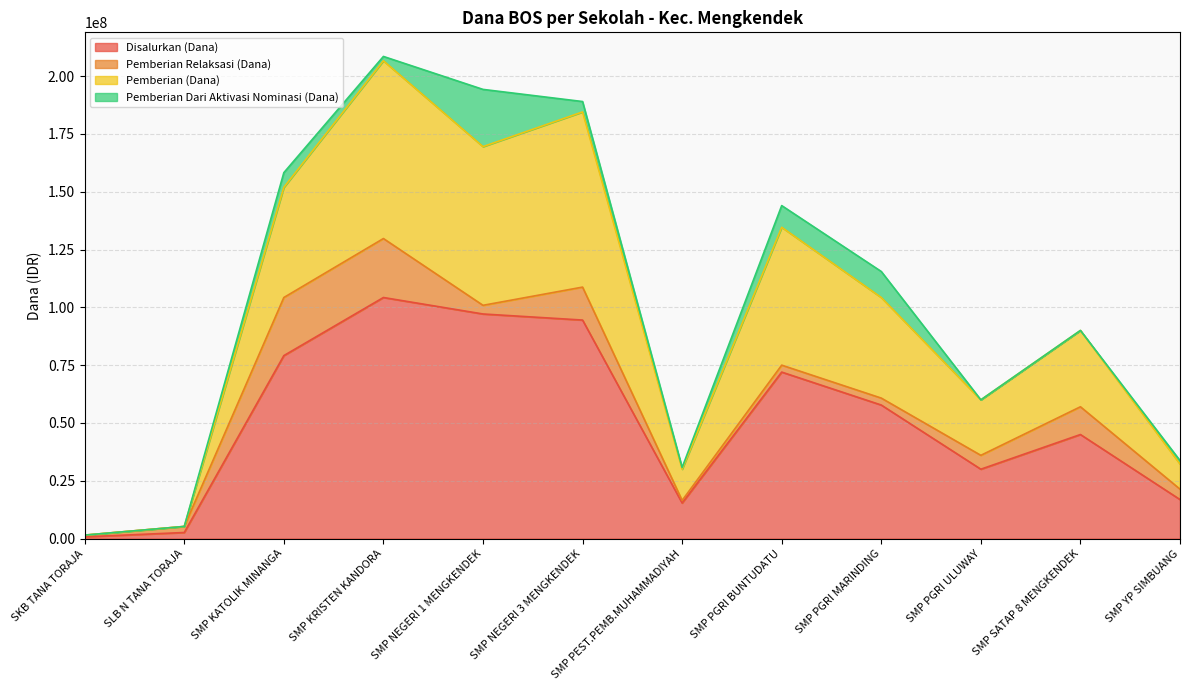

At which label is Disalurkan (Dana) closest to 52500000?

SMP PGRI MARINDING